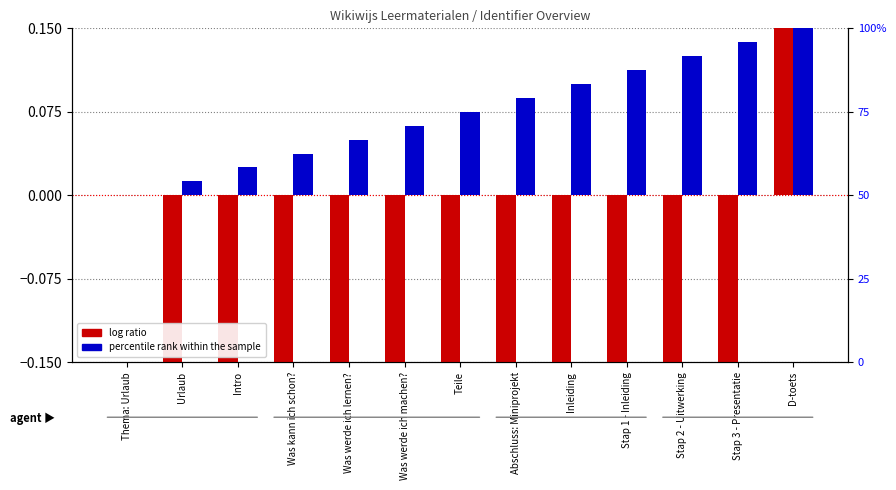

What is the minimum value shown in the chart?

-0.1